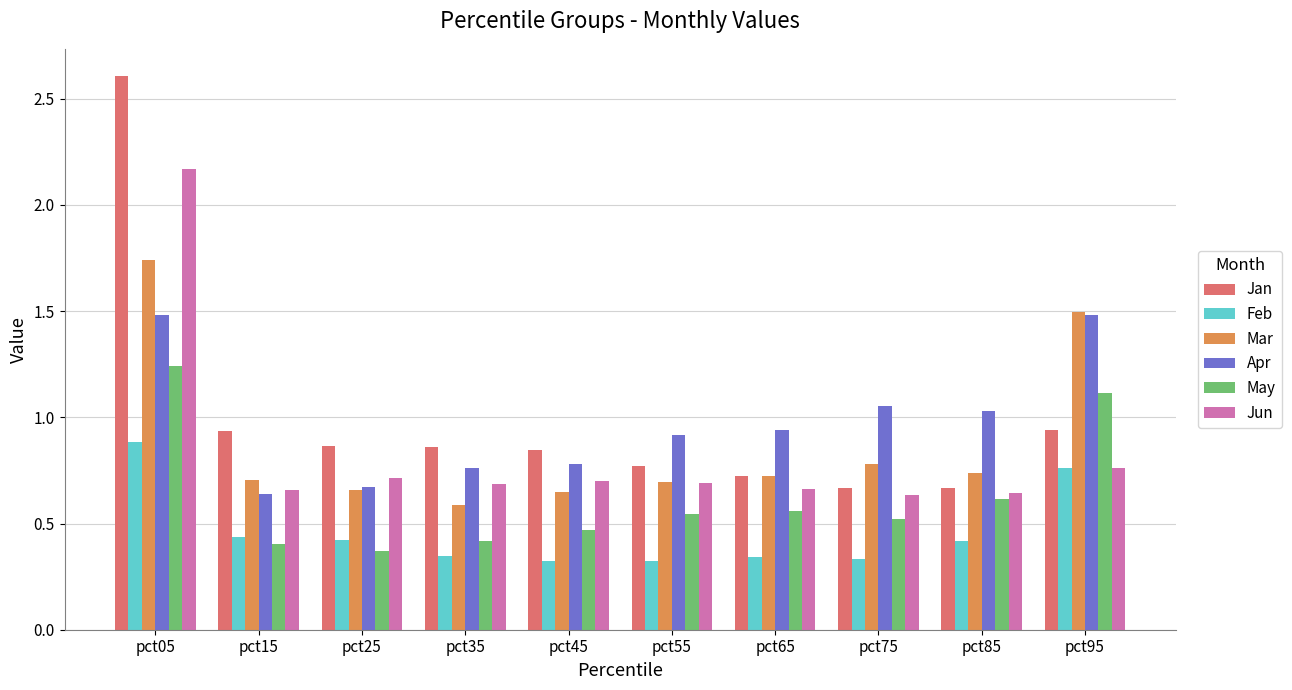

Is the value of Feb at pct25 greater than the value of Apr at pct55?

No